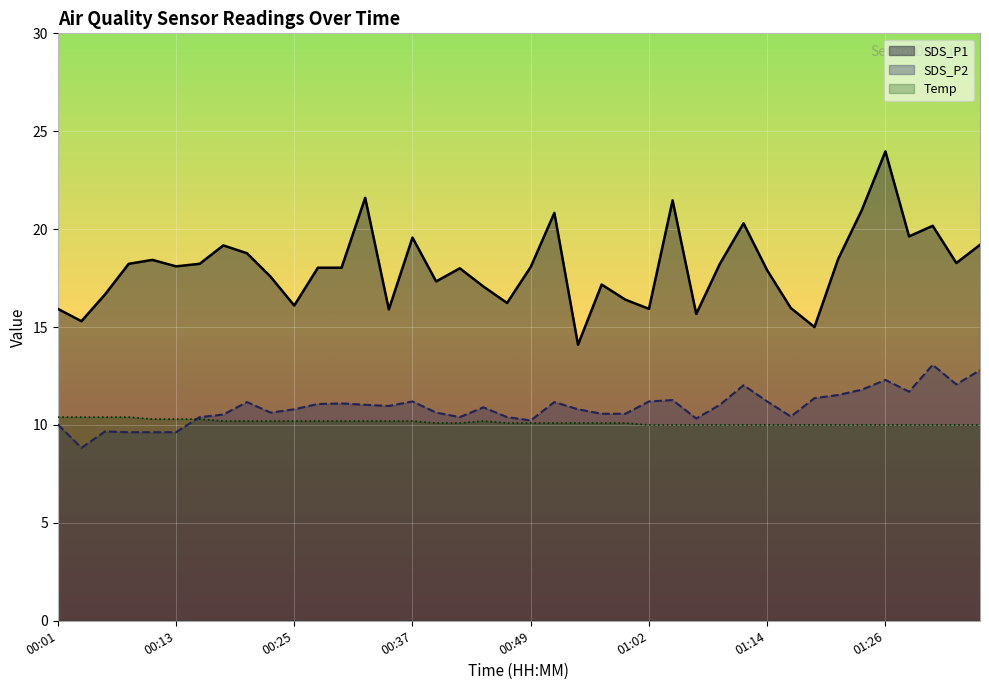

Is it true that Temp equals 10.0 at 01:02?

True